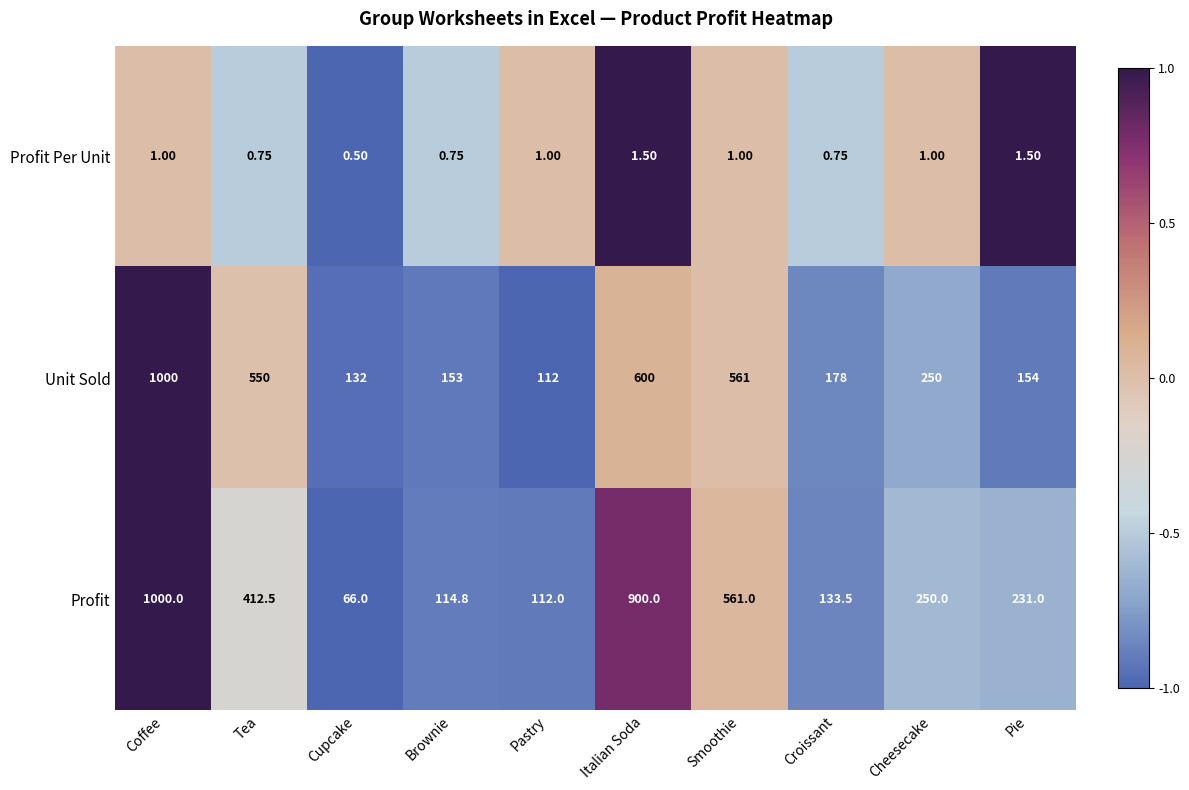

What is the greatest value displayed?

1000.0